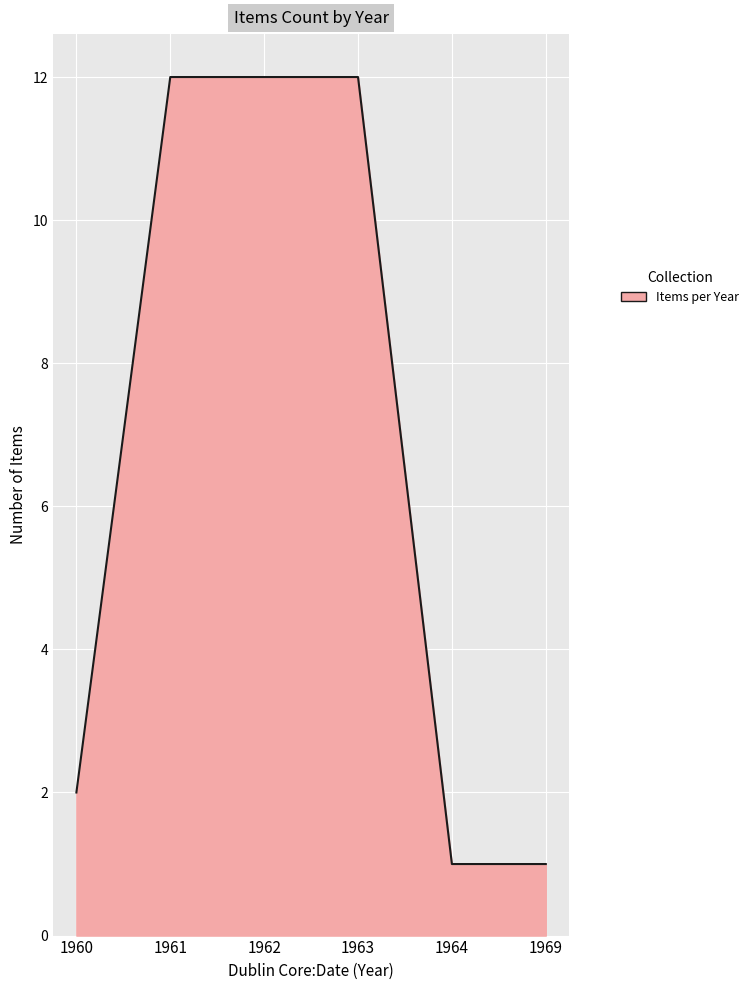

Which has a higher value, 1964 or 1962?

1962